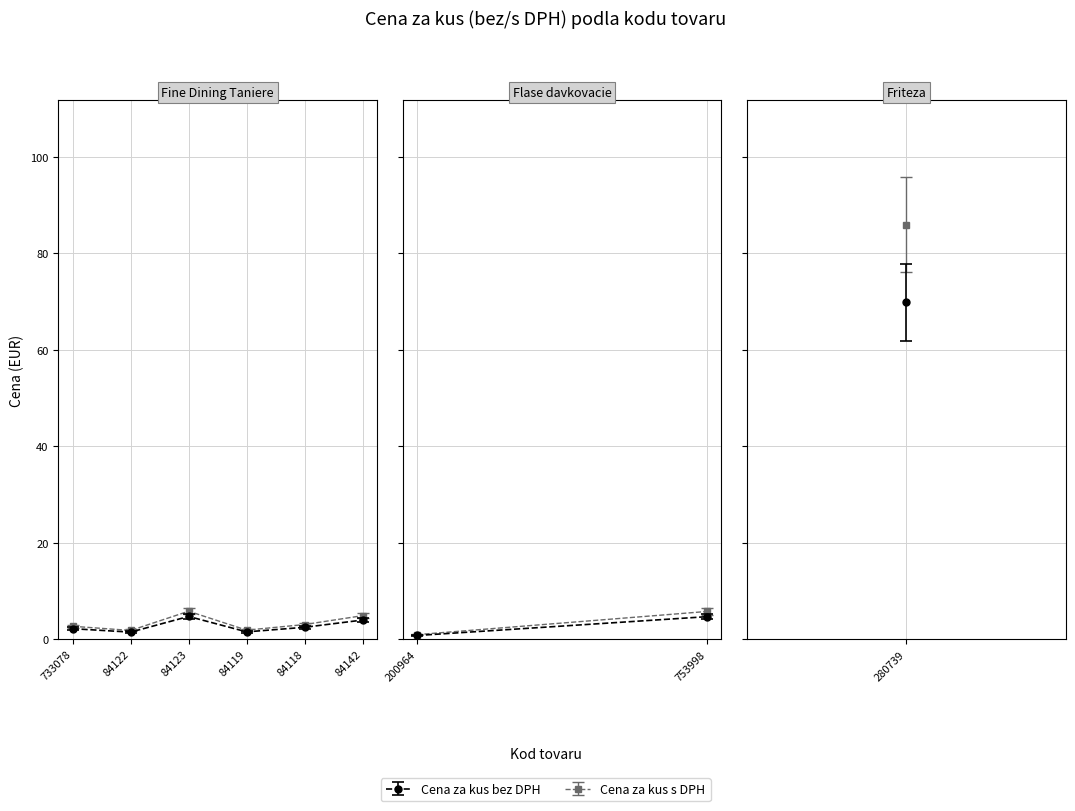

What is the sum of the Cena za kus bez DPH values at 84142 and 84119?

5.5